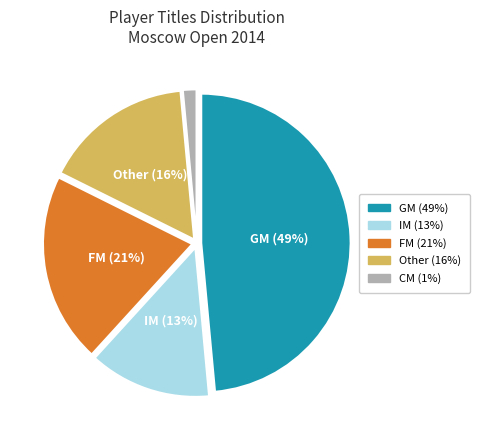

How many slices are in this pie chart?

5